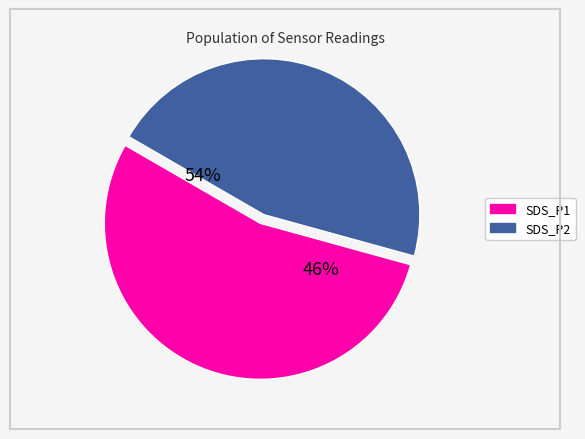

Combined, what portion of the pie is SDS_P1 and SDS_P2?

100.0%